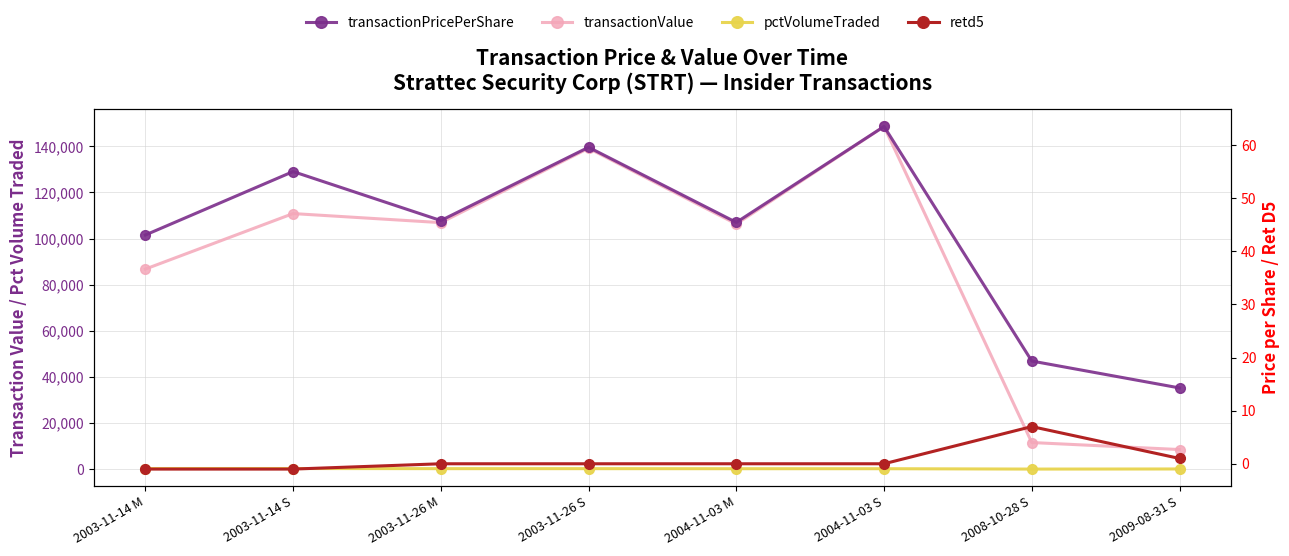

What position from the left is 2003-11-26 S?

4